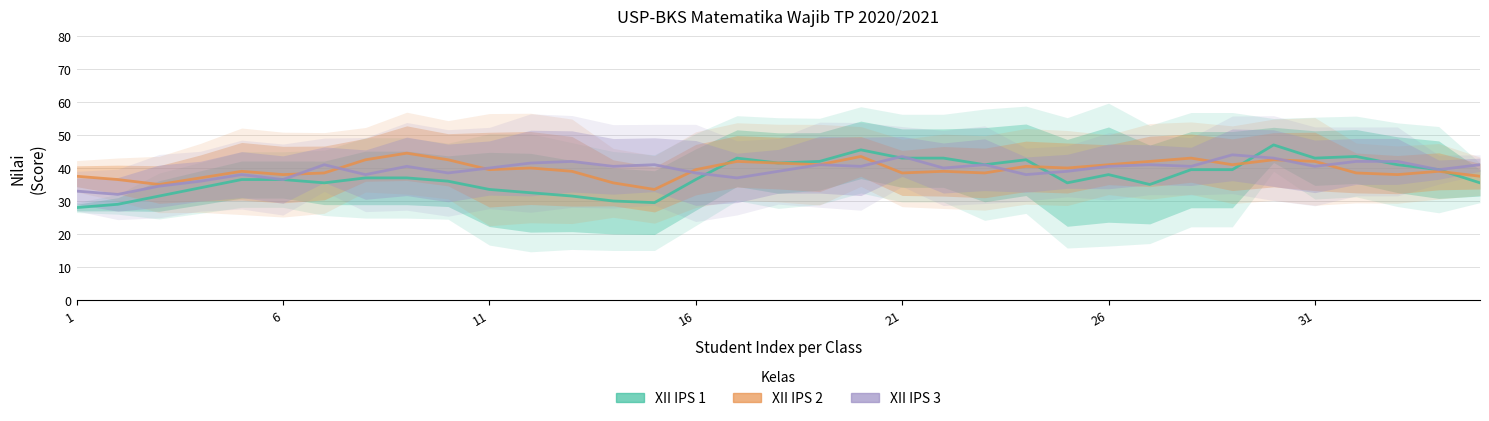

How many intersections are there between XII IPS 3 and XII IPS 2?

9